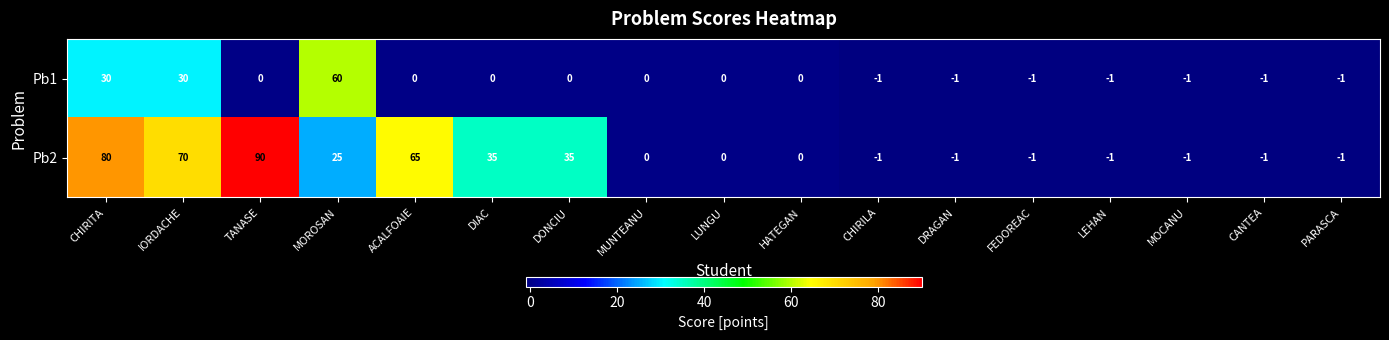

Which series has the largest total across all categories?

Pb2